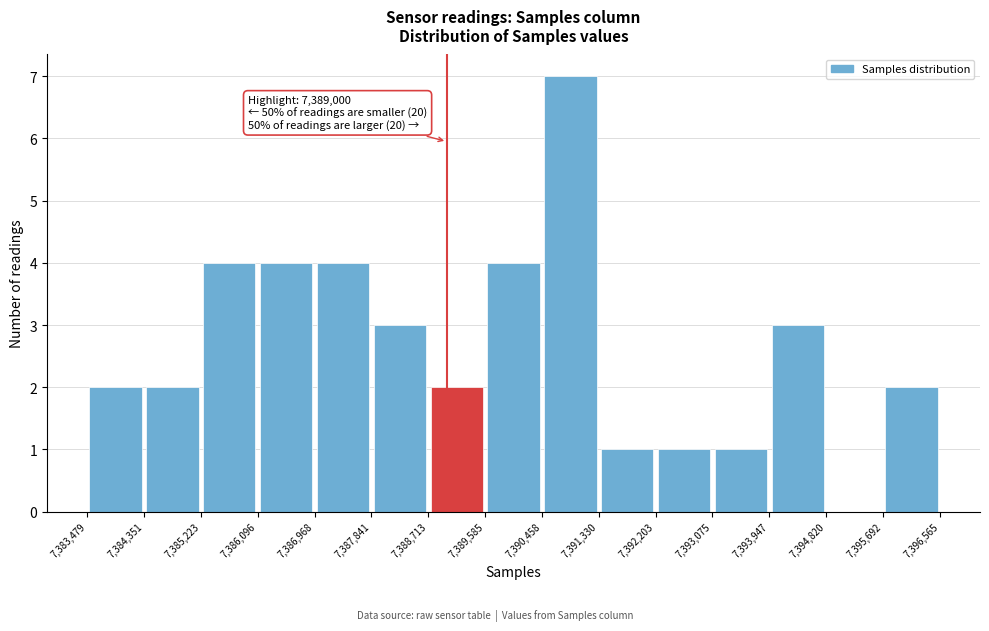

Which range on the x-axis has the tallest bar?

7,390,458 to 7,391,330